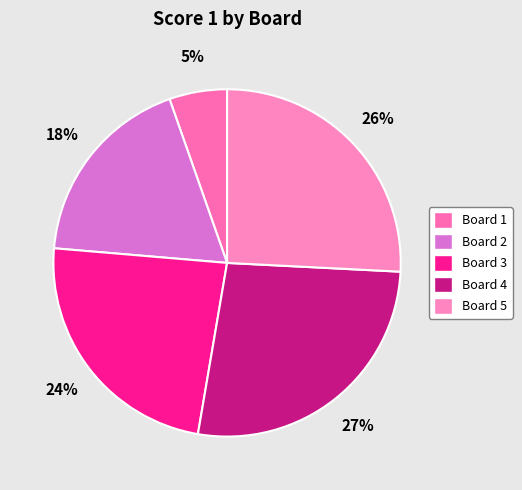

What is the ratio of the value at Board 2 to the value at Board 3?

0.8